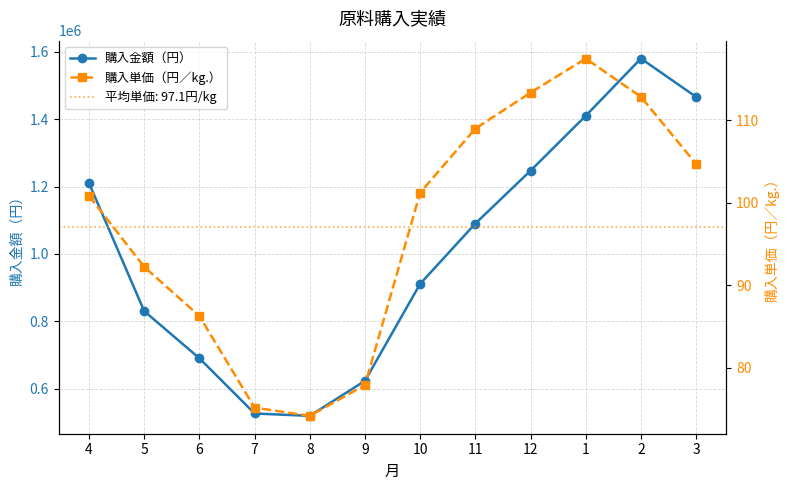

The value of 購入単価（円／kg.） at 1 is 117.5. True or false?

True